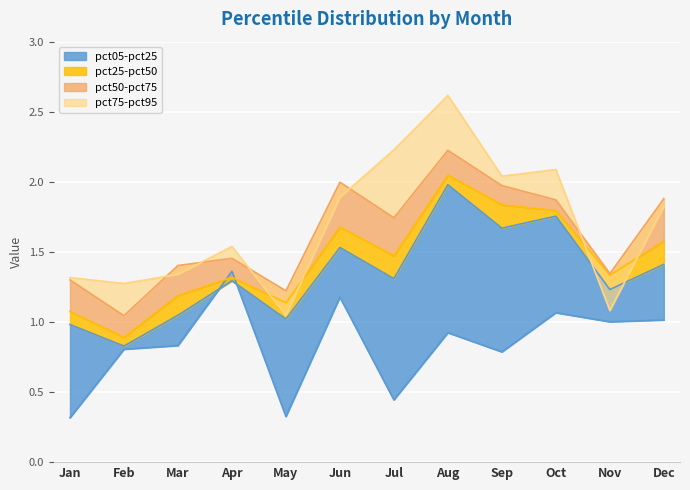

How many interior local peaks does the pct05 series have?

4